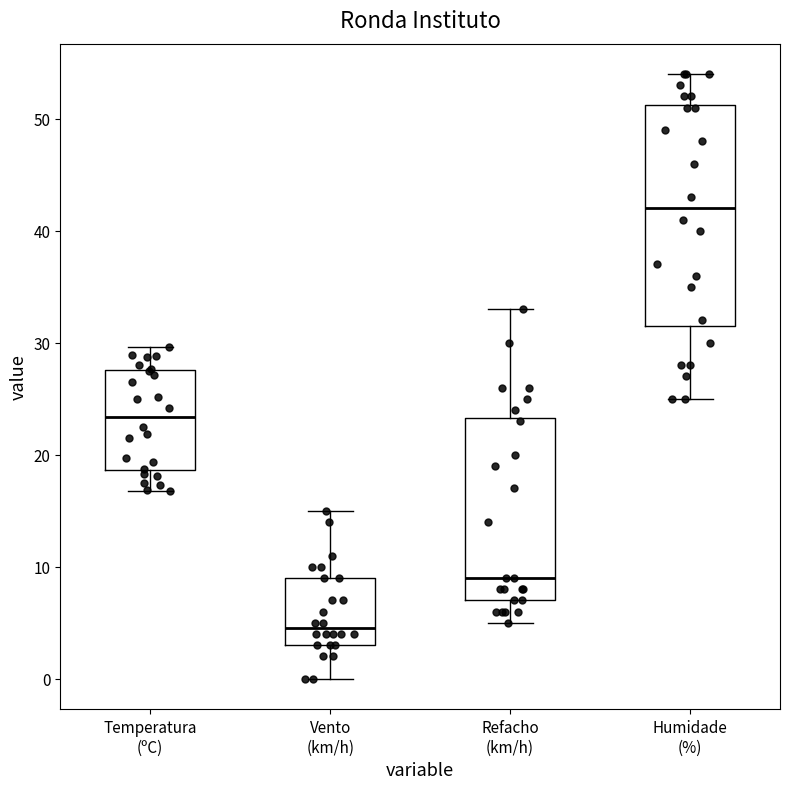

Which box is the tallest, from its lower edge to its upper edge?

Humidade (%)